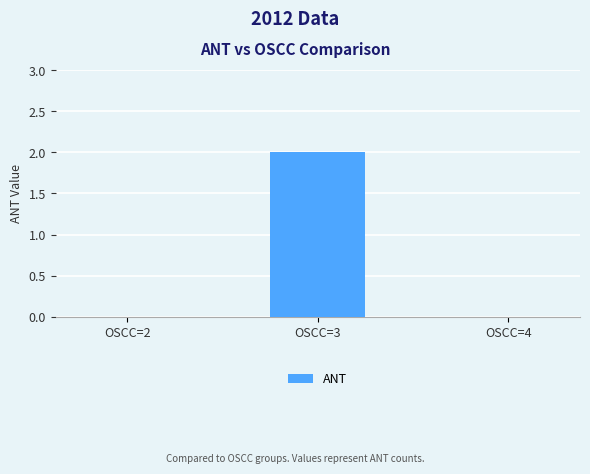

What is the sum of all values?

2